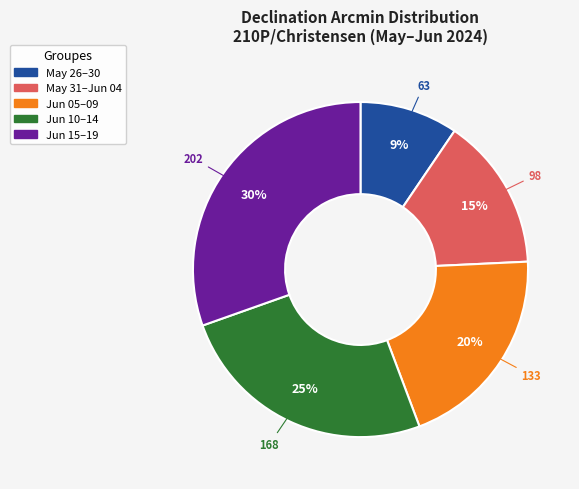

Is there a majority slice in this chart?

No